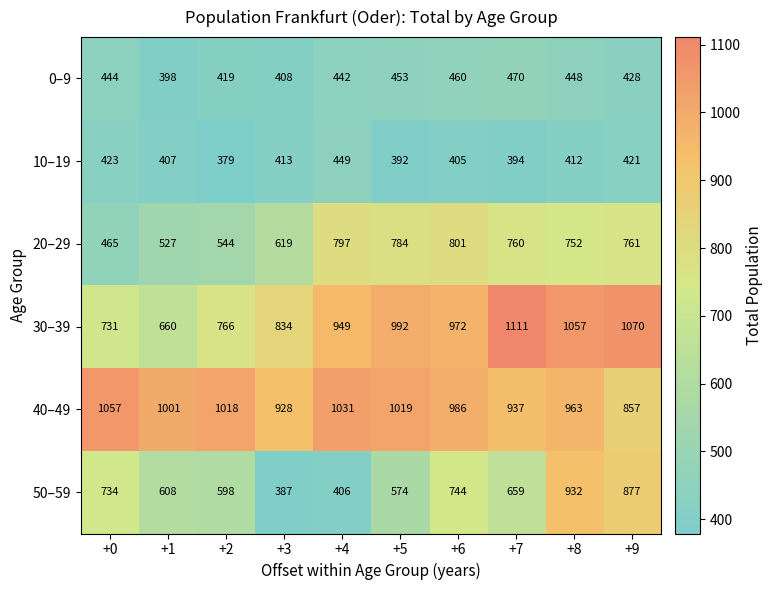

What is the minimum value shown in the chart?

379